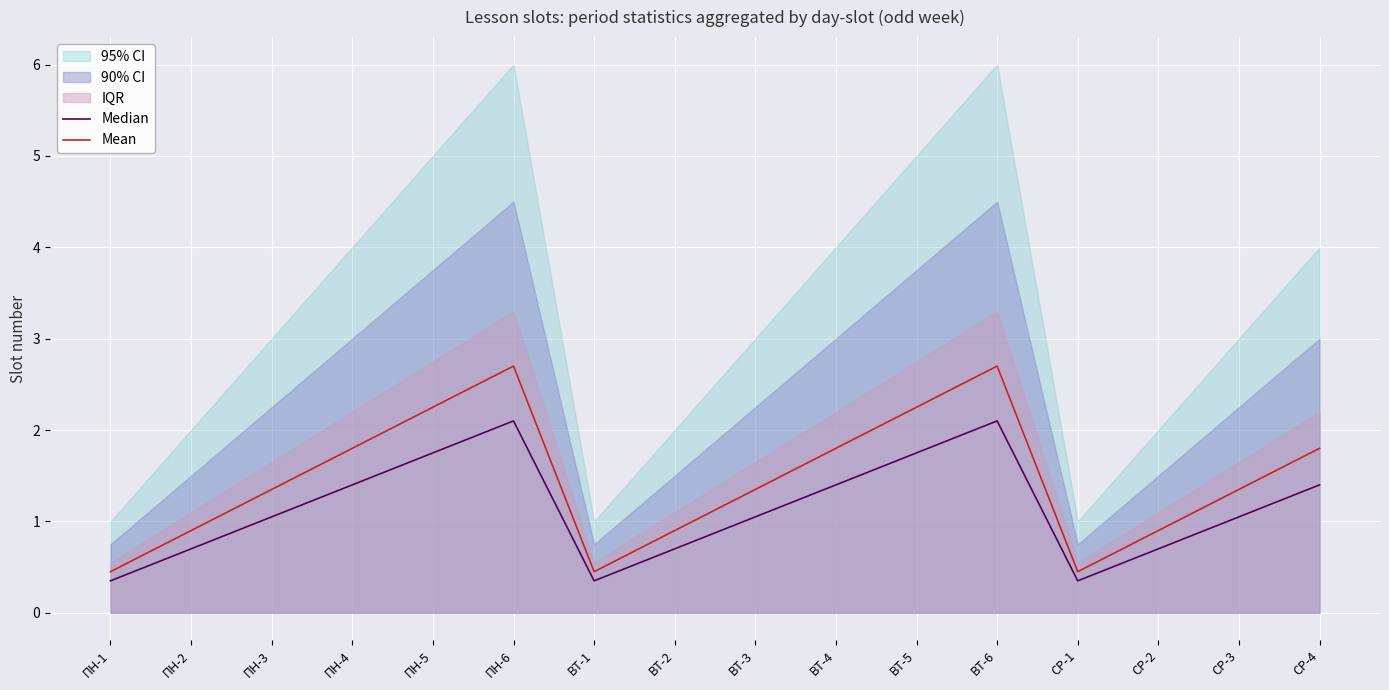

At which category is the sum across all series the highest?

ПН-6